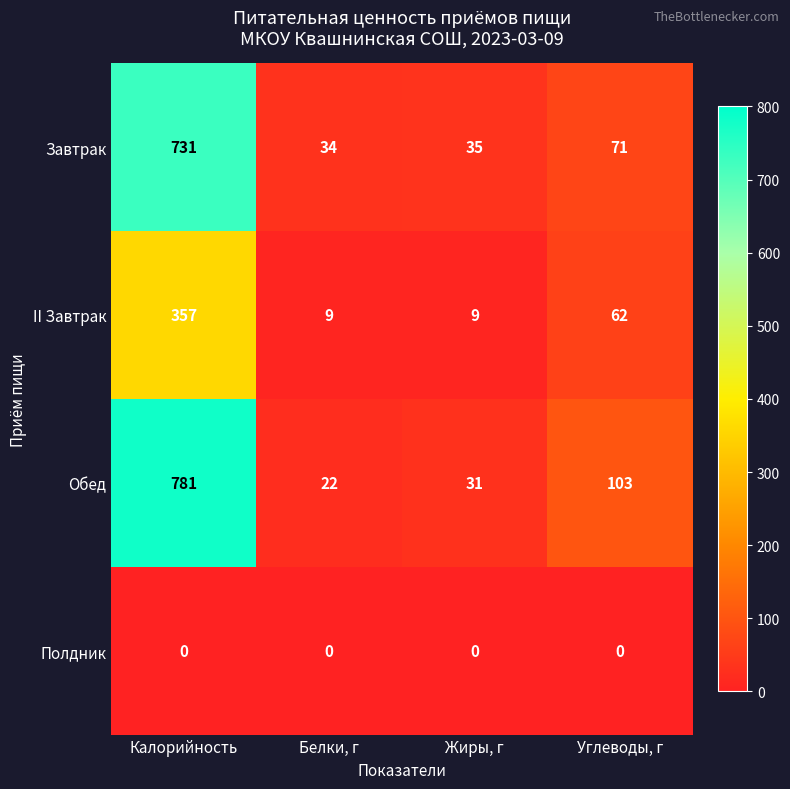

Count the number of categories in the chart.

4